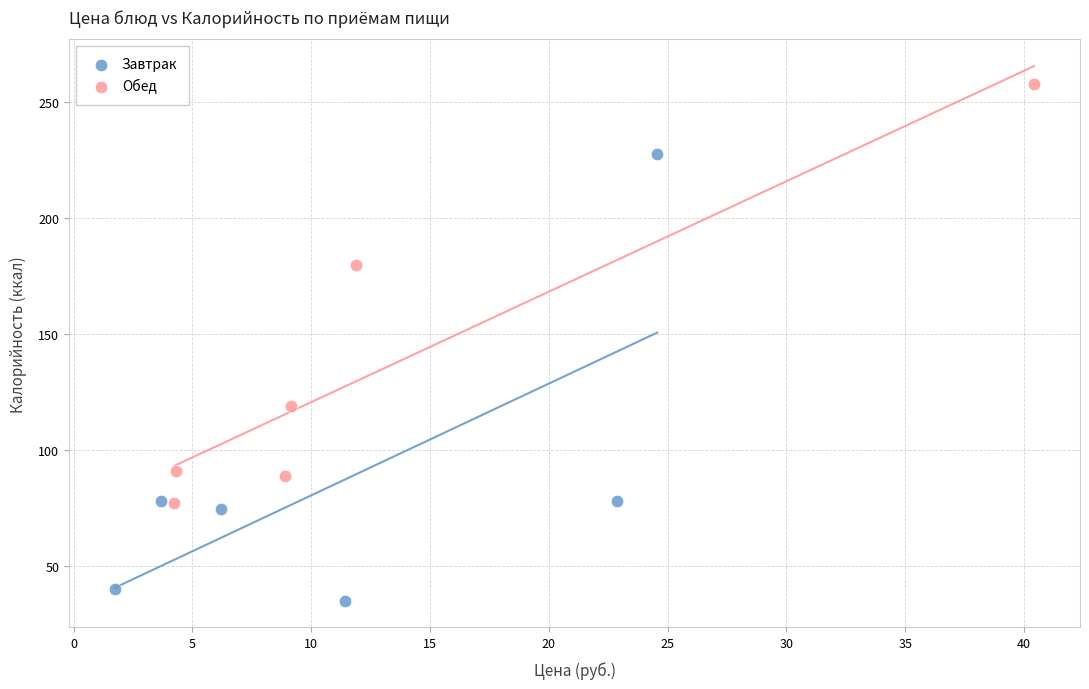

Which series reaches the maximum Y coordinate?

Обед